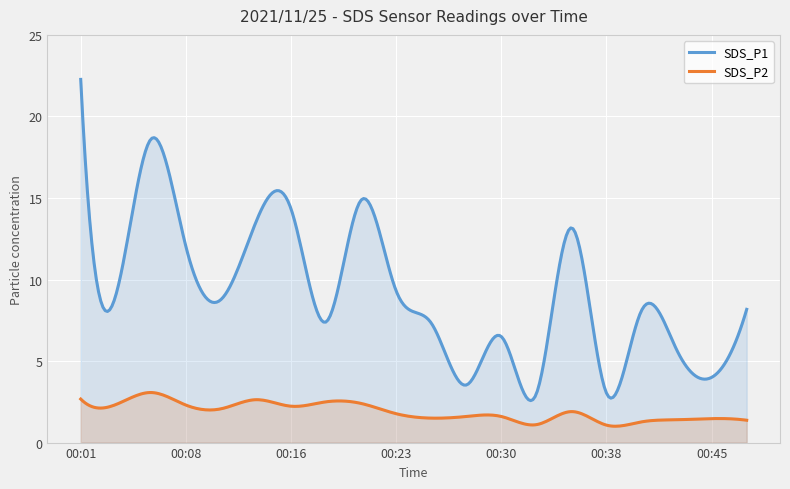

At 00:30, list the series in order from smallest to largest.

SDS_P2, SDS_P1